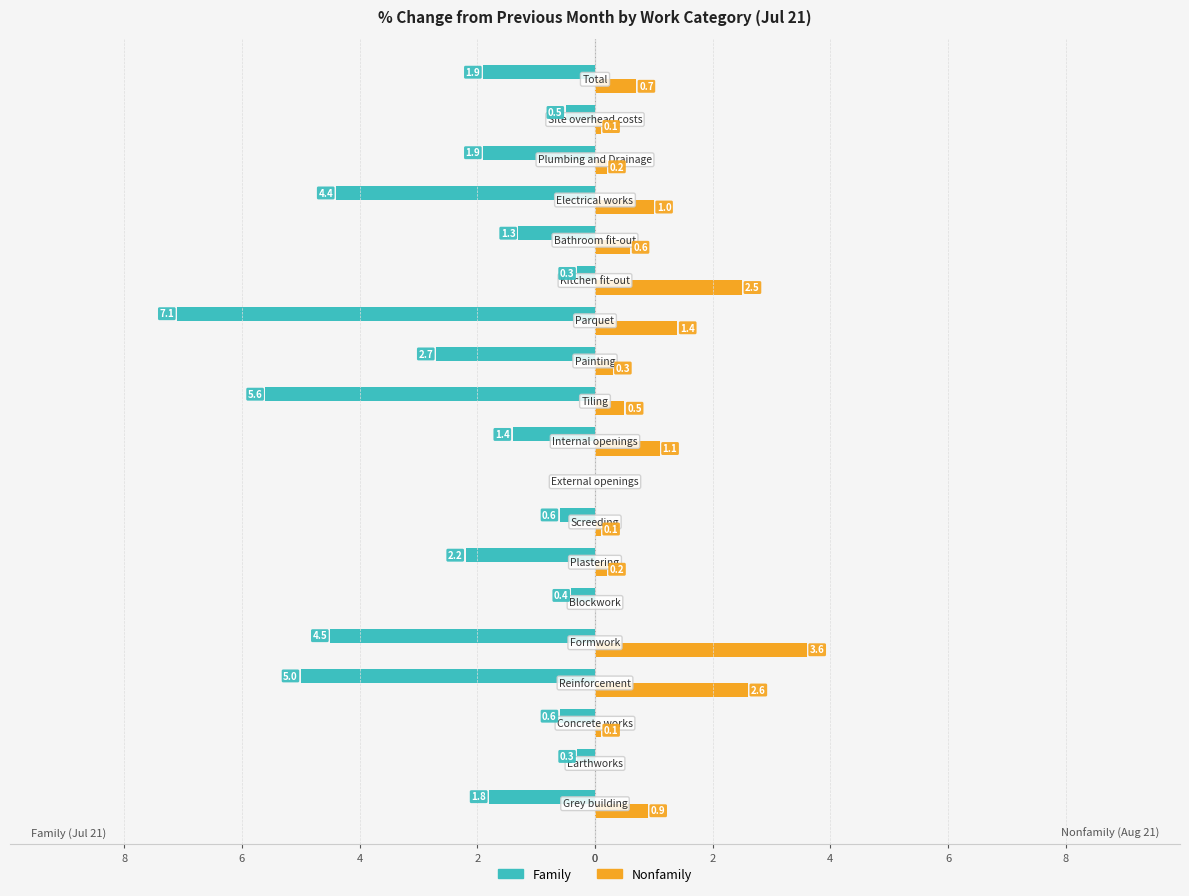

What is the value of the Nonfamily bar at the 13th from the left?

1.4